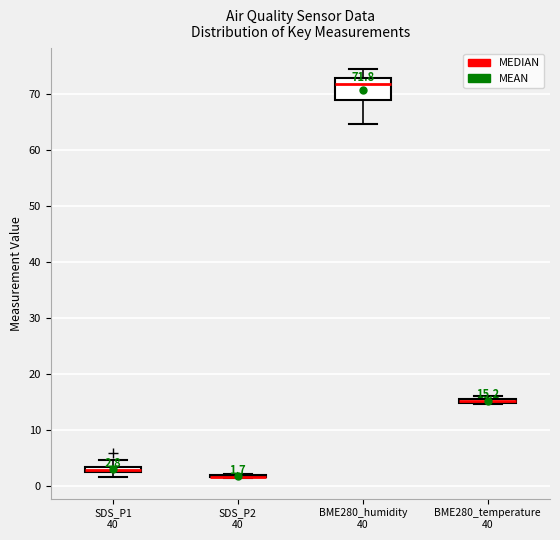

Comparing the boxes themselves (not the whiskers), which one is the tallest?

BME280_humidity 40